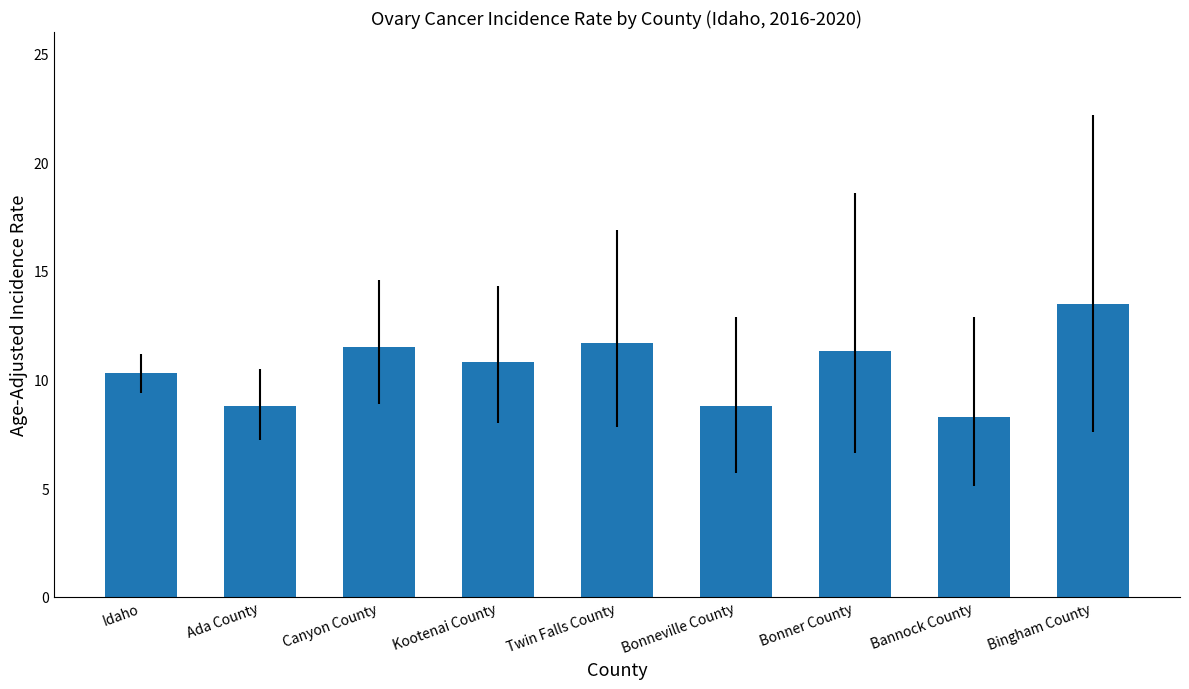

Reading left to right, transcribe all the data shown in this chart.

Idaho=10.3	Ada County=8.8	Canyon County=11.5	Kootenai County=10.8	Twin Falls County=11.7	Bonneville County=8.8	Bonner County=11.3	Bannock County=8.3	Bingham County=13.5